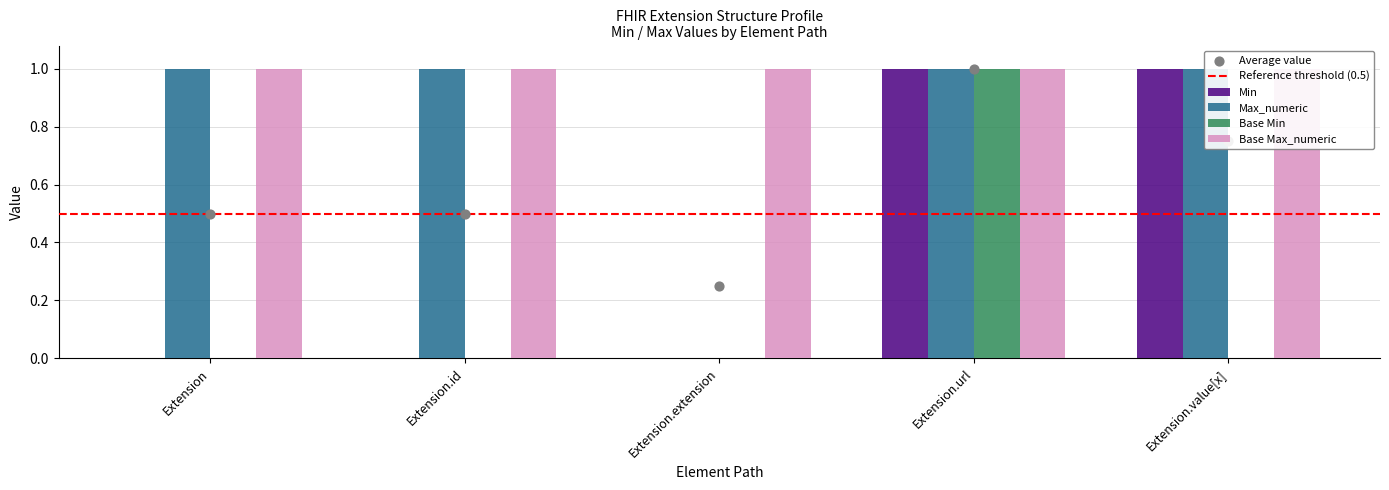

At which category is the sum across all series the highest?

Extension.url